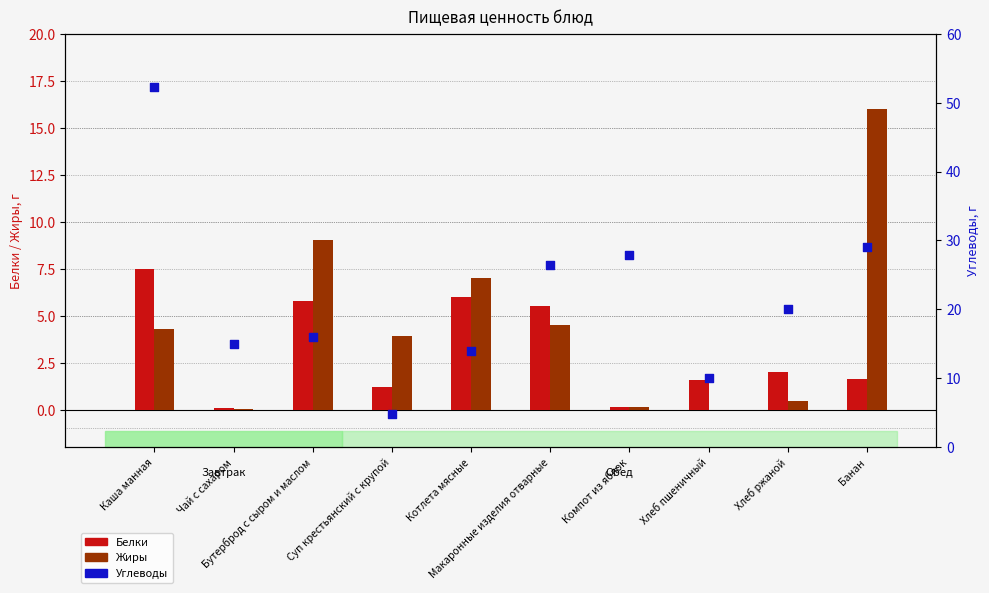

Which series has the largest total across all categories?

Углеводы